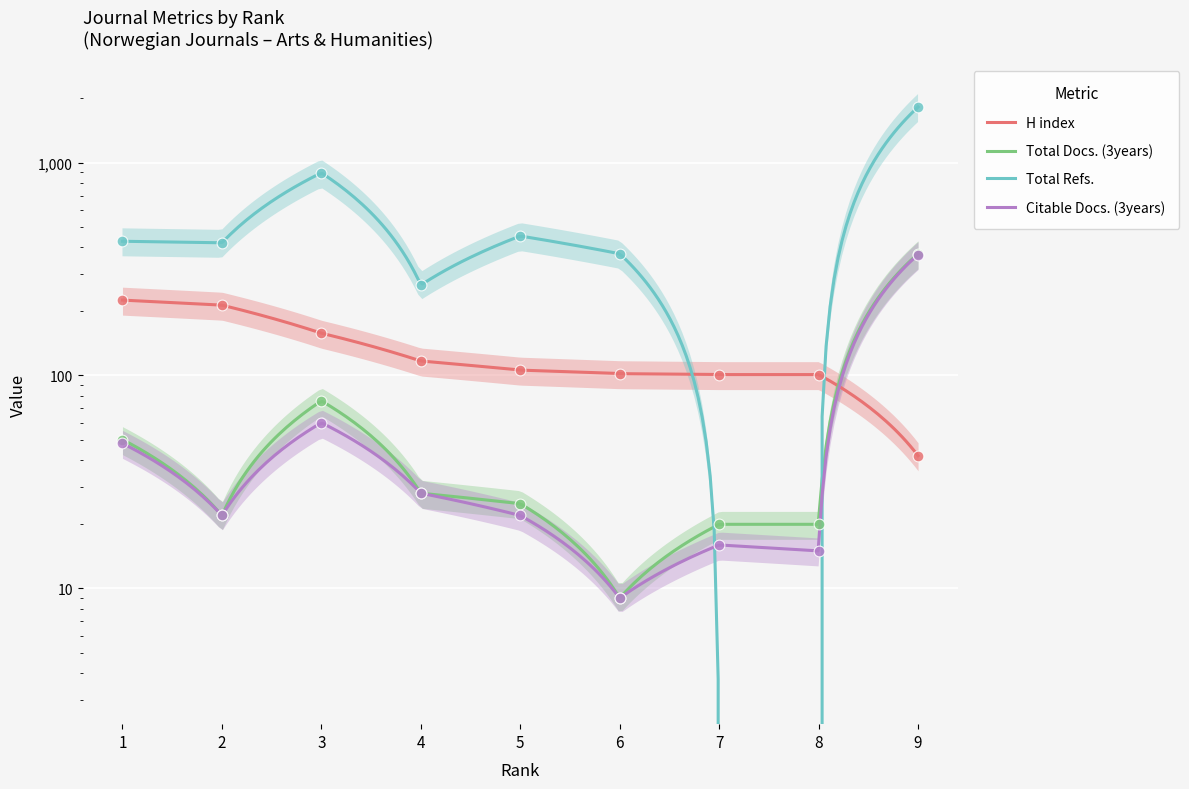

Which series contains the highest Y value?

Total Refs.